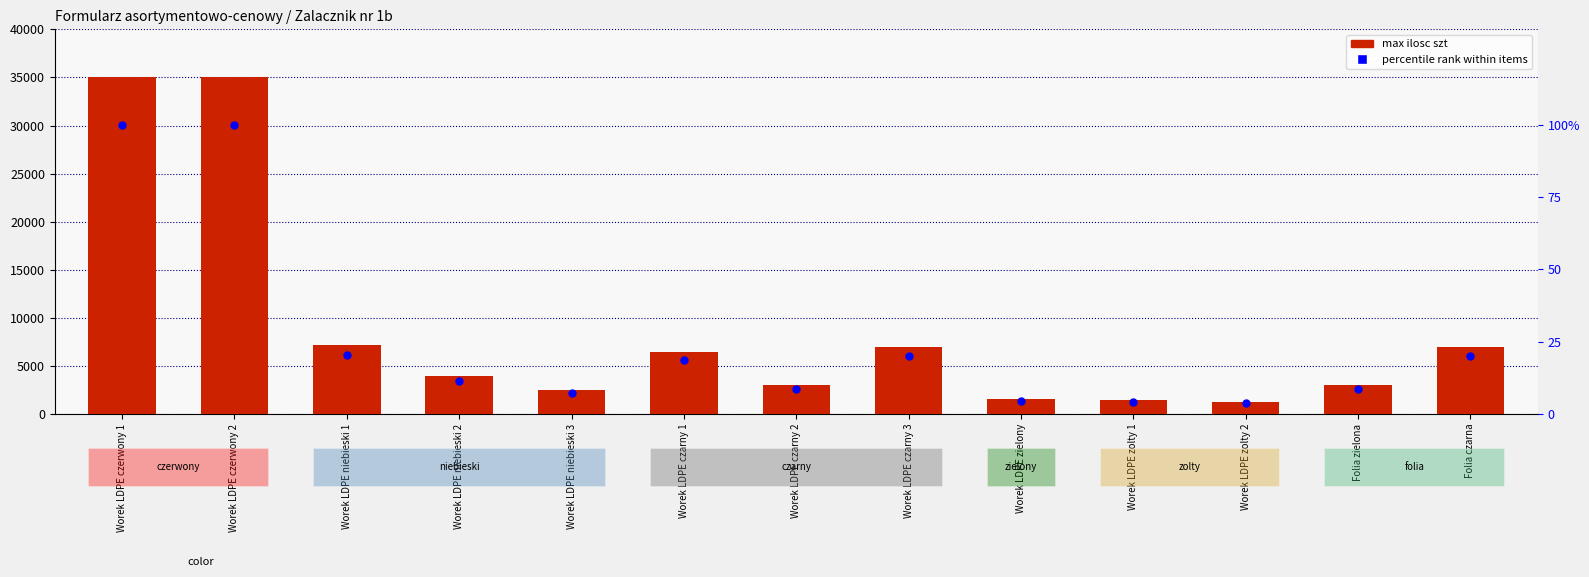

Which series reaches the minimum Y coordinate?

percentile rank within items